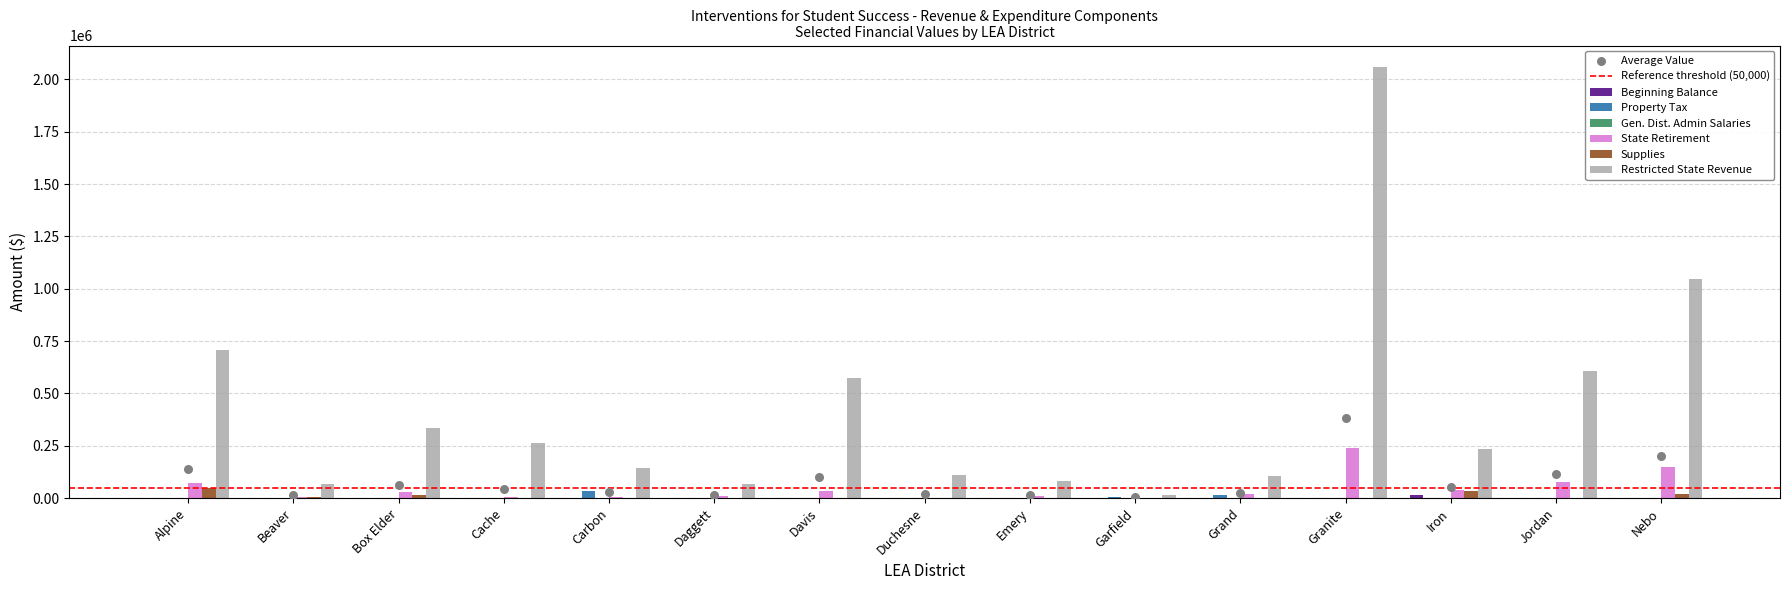

At which category is the sum across all series the highest?

Granite